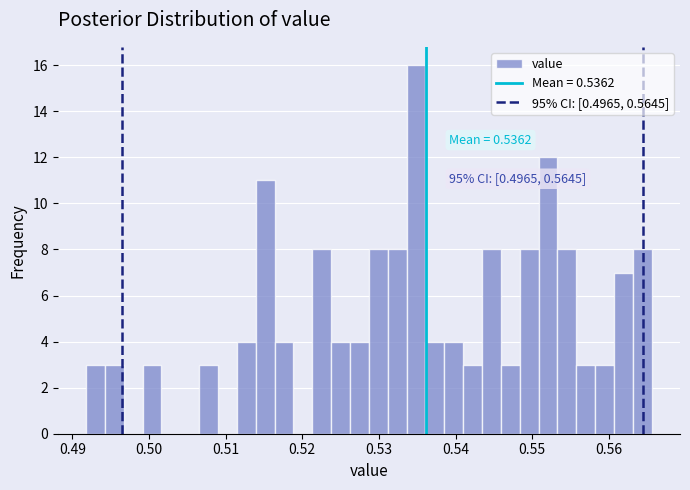

Read against the x-axis, roughly where is the centre of the tallest bar?

0.535